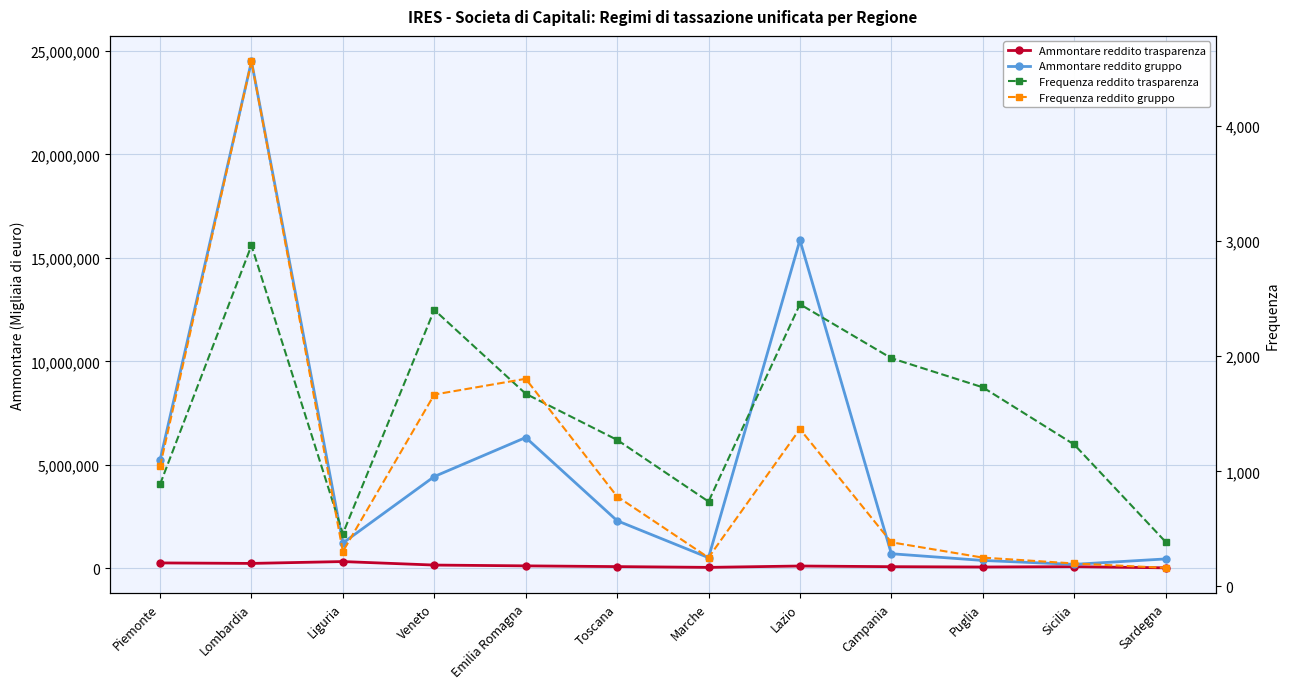

True or false: Ammontare reddito trasparenza has a value of 14733 at Sardegna.

True